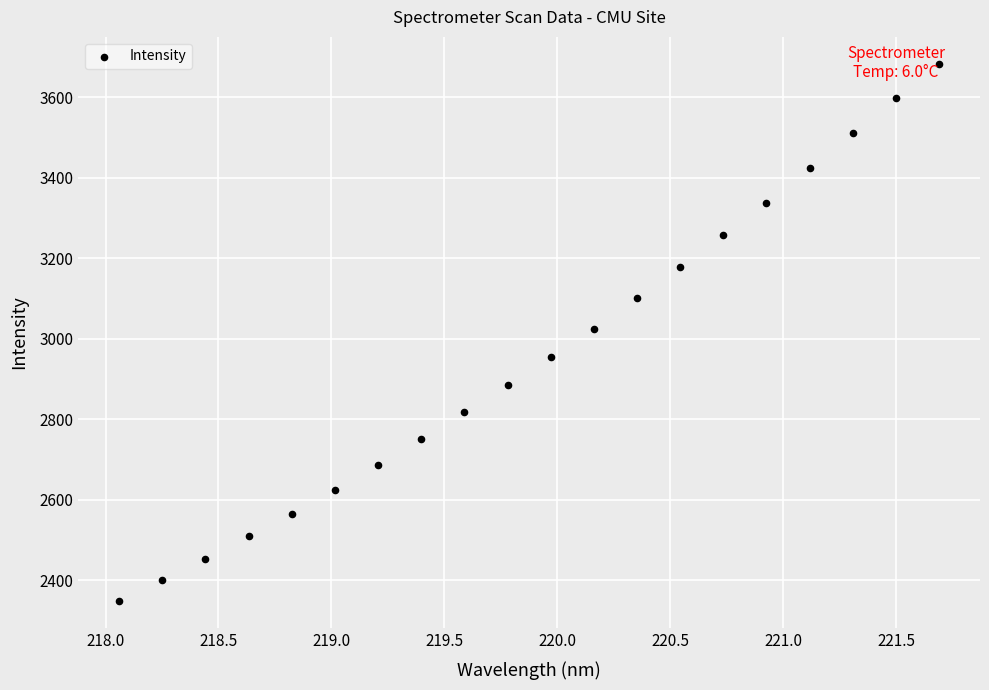

What is the range of Y values (max minus min)?

1336.4